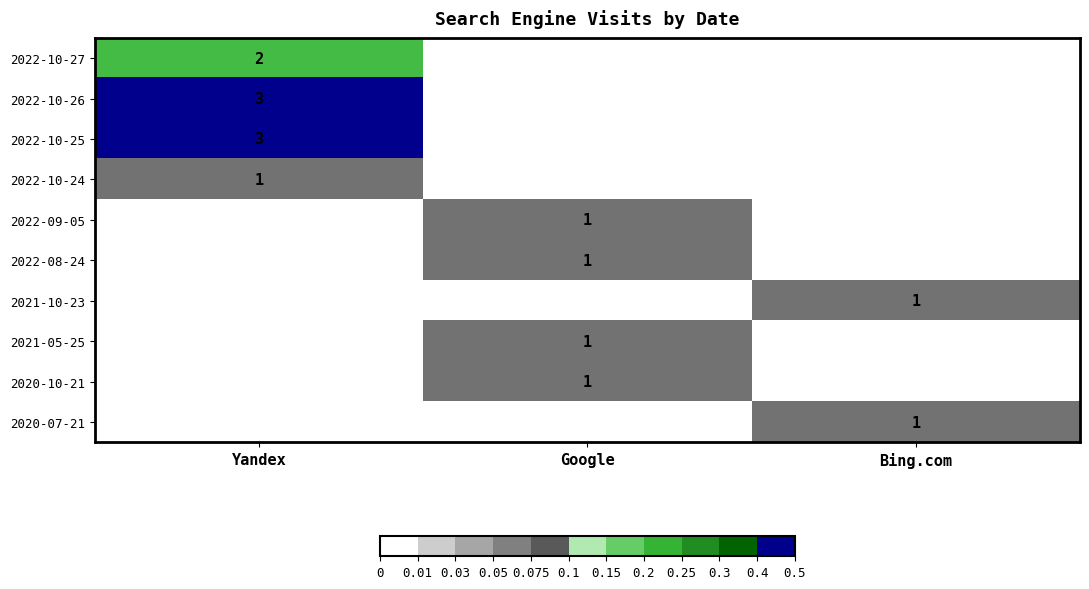

The value of 2021-05-25 at Google is 1. True or false?

True